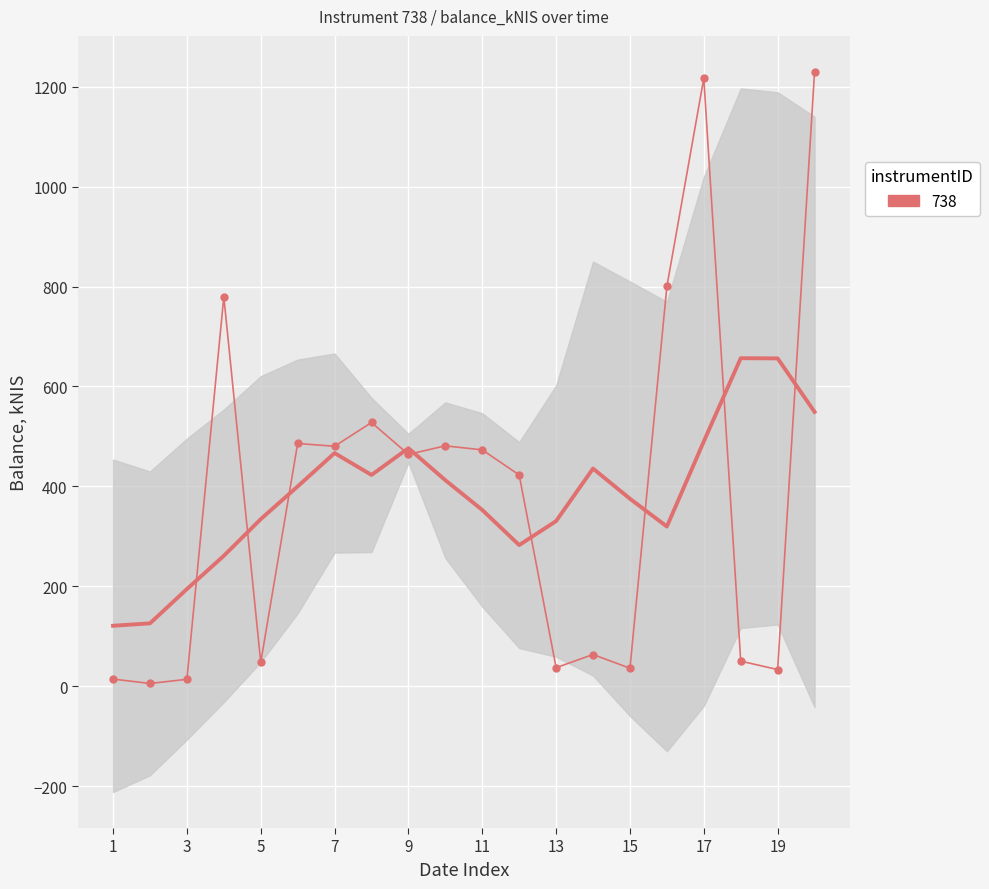

Where is the first local maximum?

7